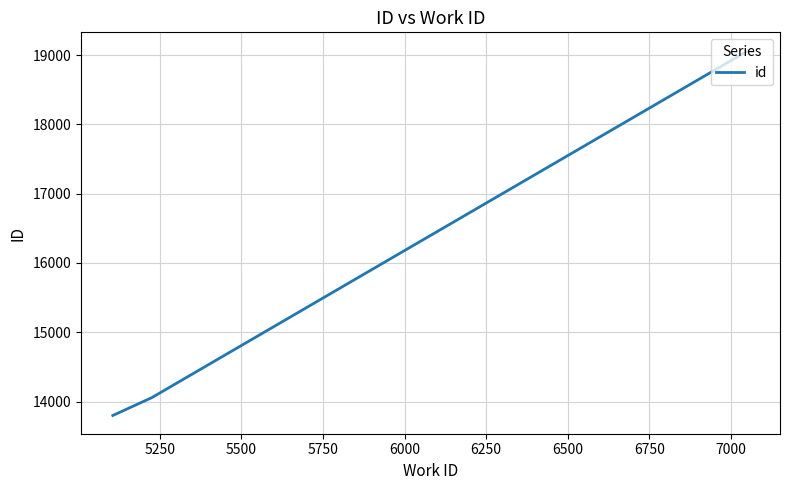

What is the smallest value displayed?

13800